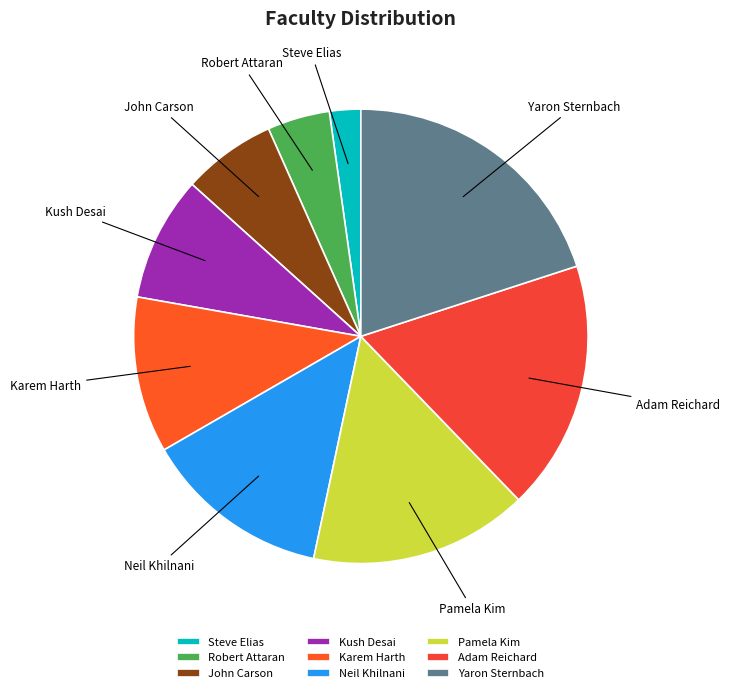

Is there any slice that represents more than half of the pie?

No